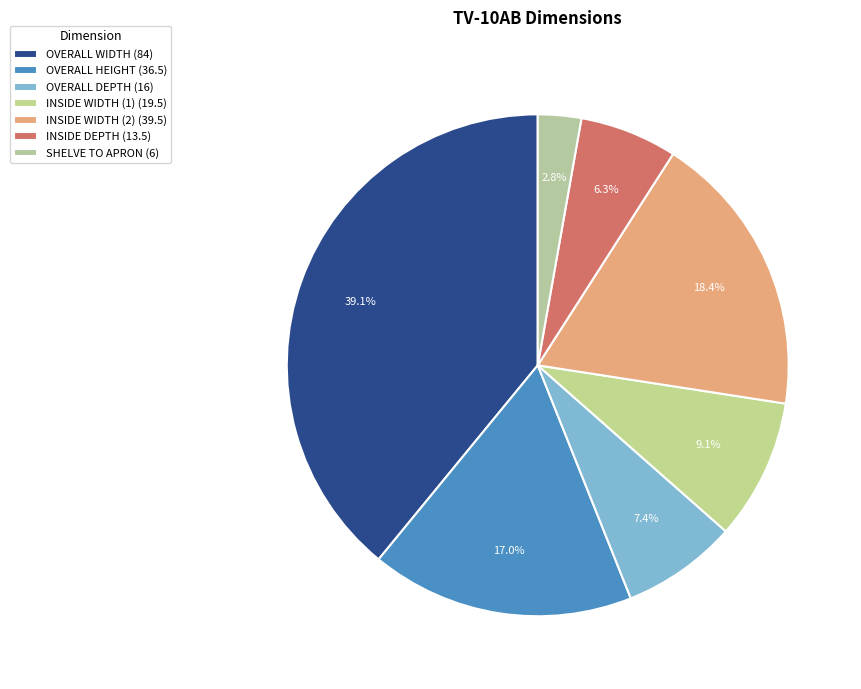

How many segments does this pie chart have?

7